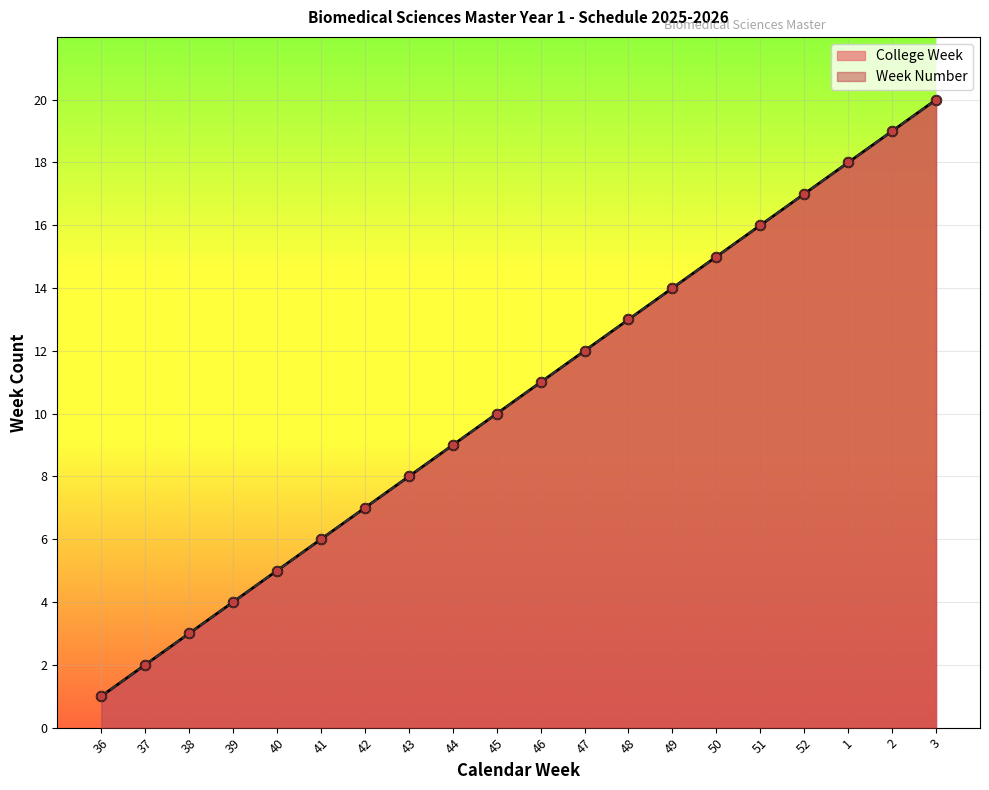

Is the value of College Week at 44 greater than the value of Week Number at 48?

No